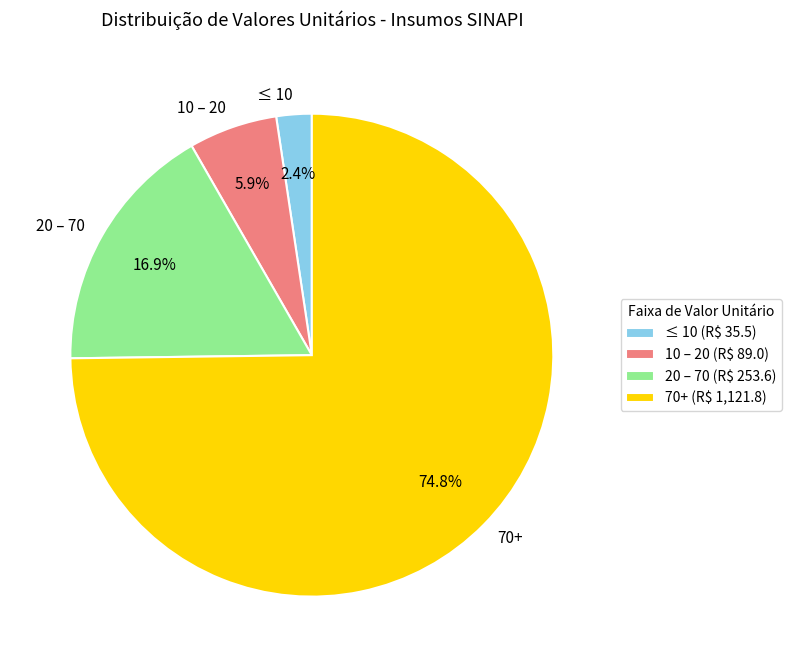

Does 10 – 20 represent more than half of the total?

No